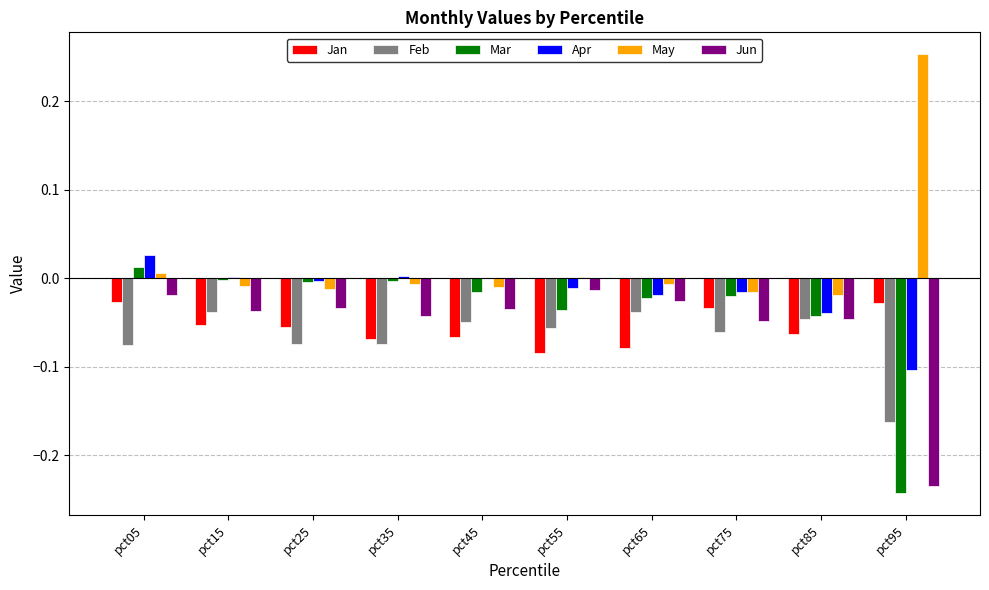

How many distinct data groups are displayed?

6